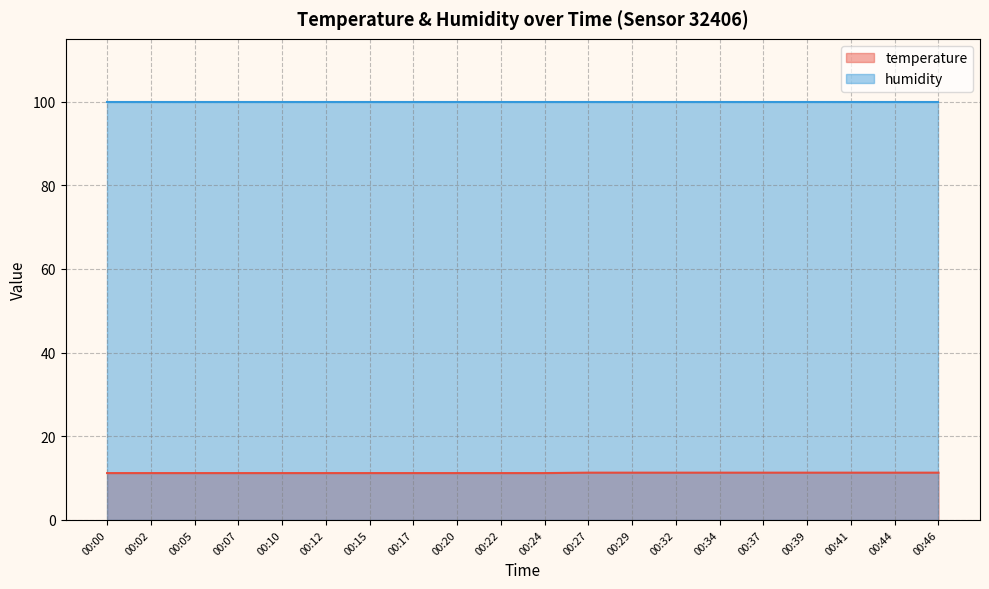

Between 00:20 and 00:32, which is larger?

00:32